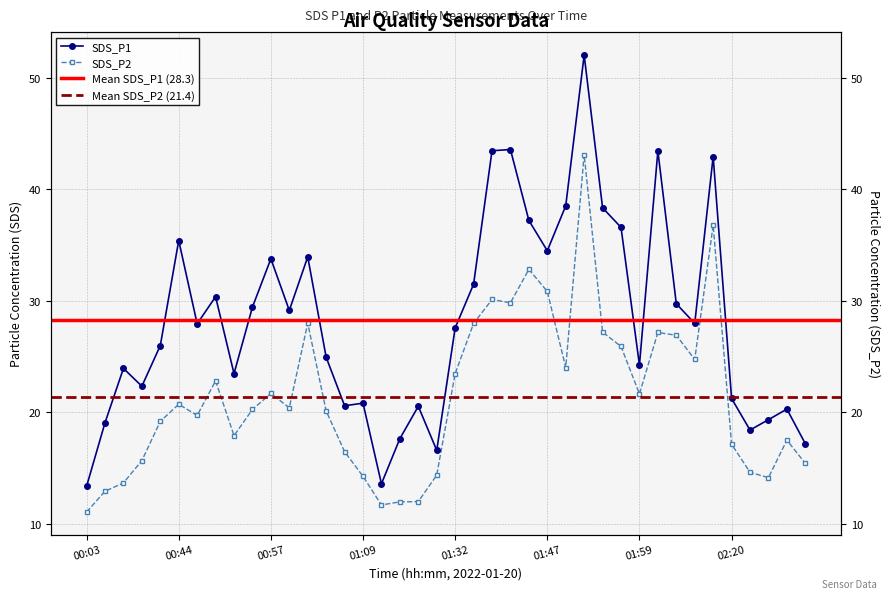

At which category does SDS_P2 reach its first local peak?

00:44